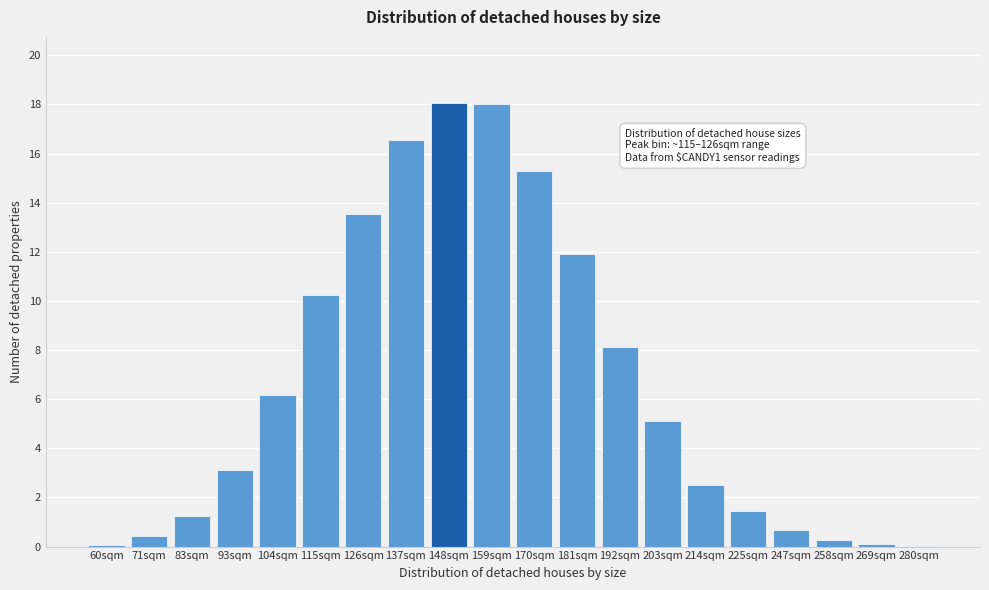

What is the greatest value displayed?

18.0